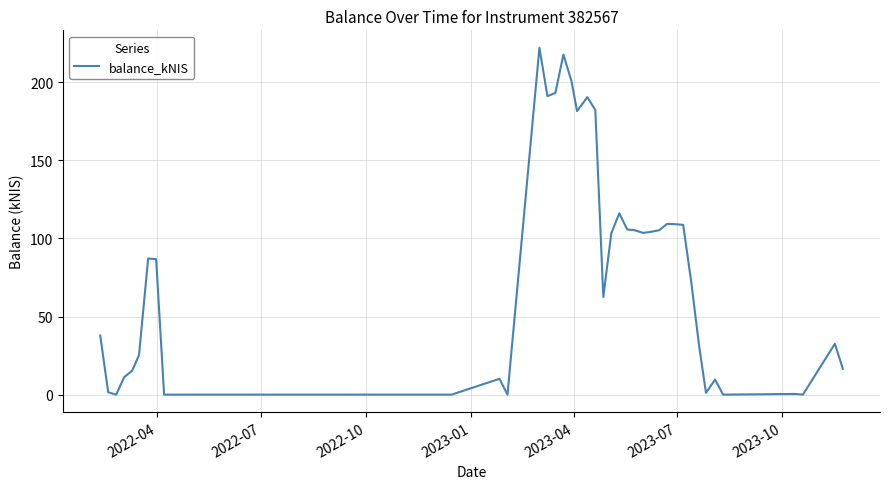

What is the maximum value shown in the chart?

222.2